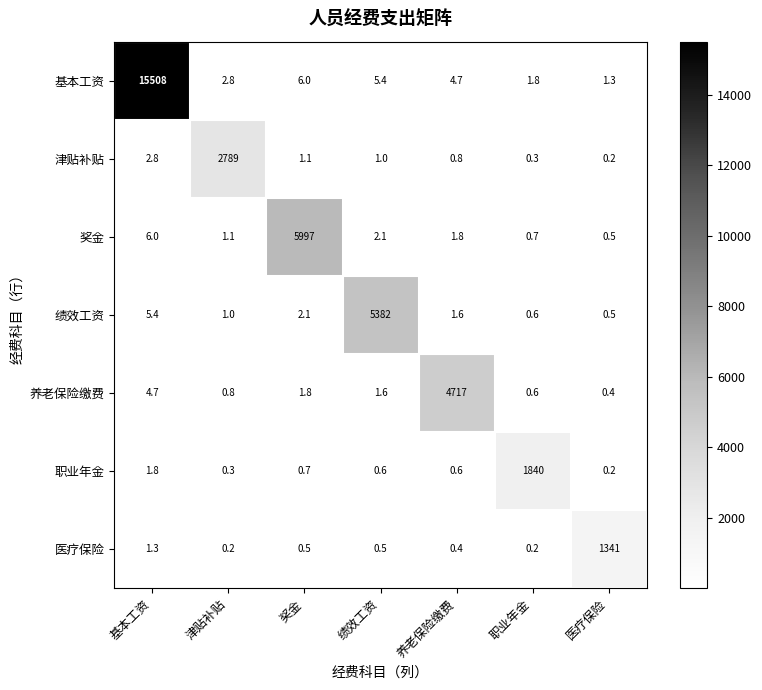

Which label corresponds to the largest value in the chart?

基本工资